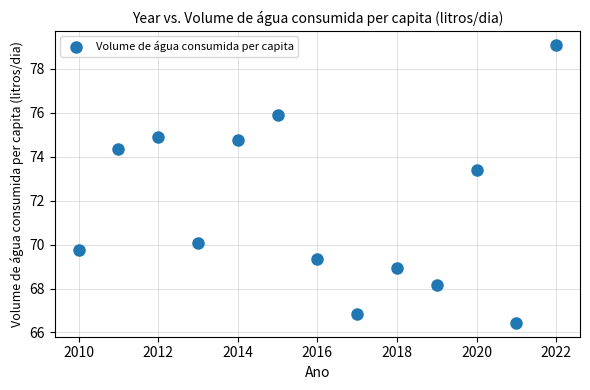

What Y value in the scatter plot is closest to 72?

73.4